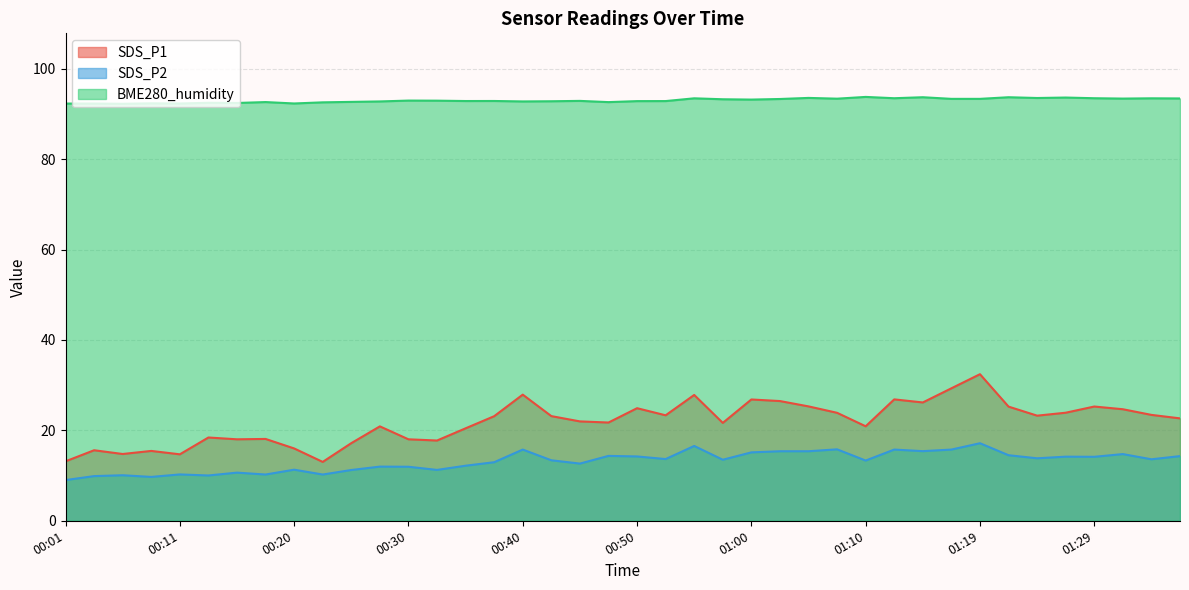

How many data points in SDS_P2 are above 13?

23